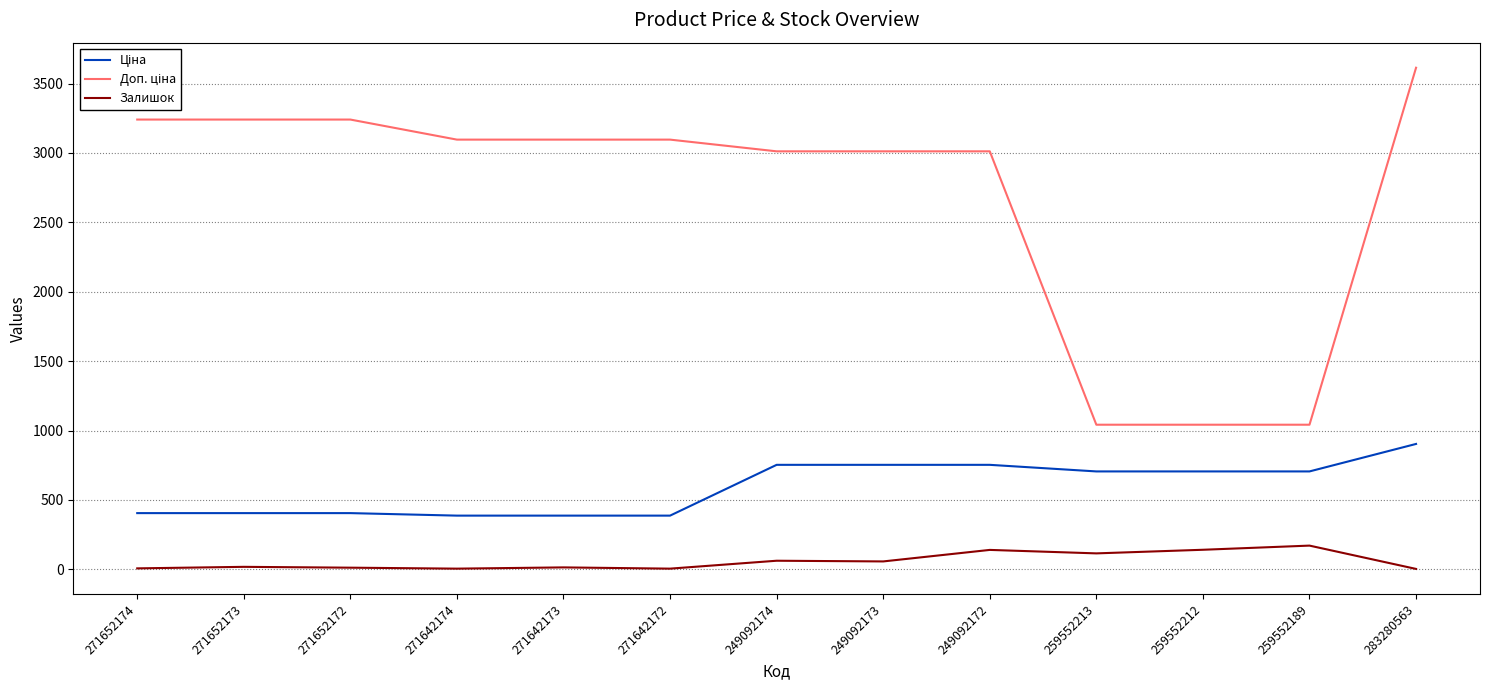

What is the difference between the highest and lowest values at 259552212?

901.0